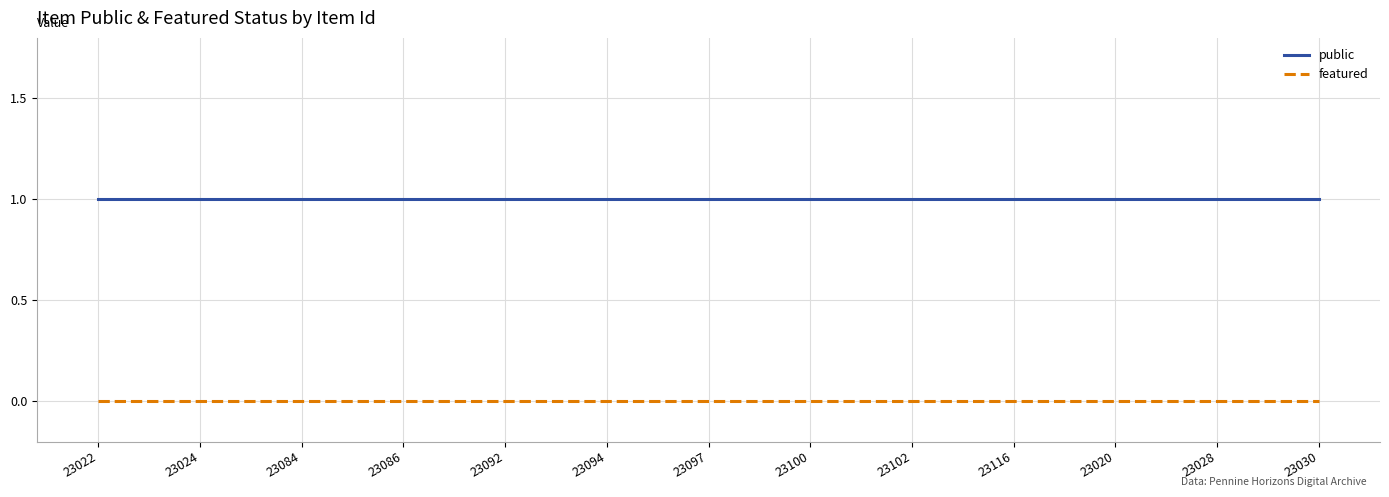

True or false: featured and public intersect in this chart.

False